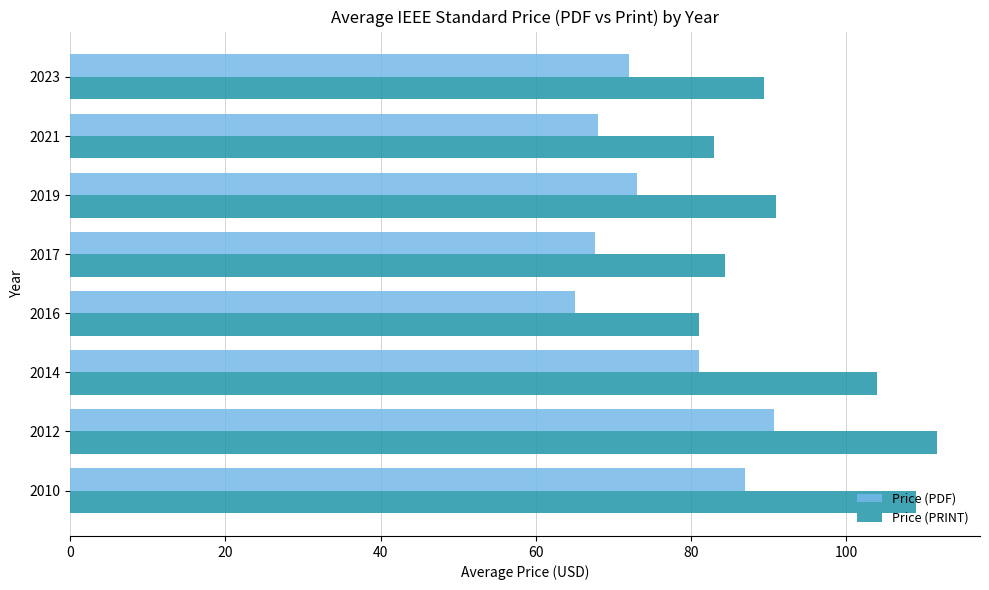

What are all the series names shown in the legend?

Price (PDF), Price (PRINT)